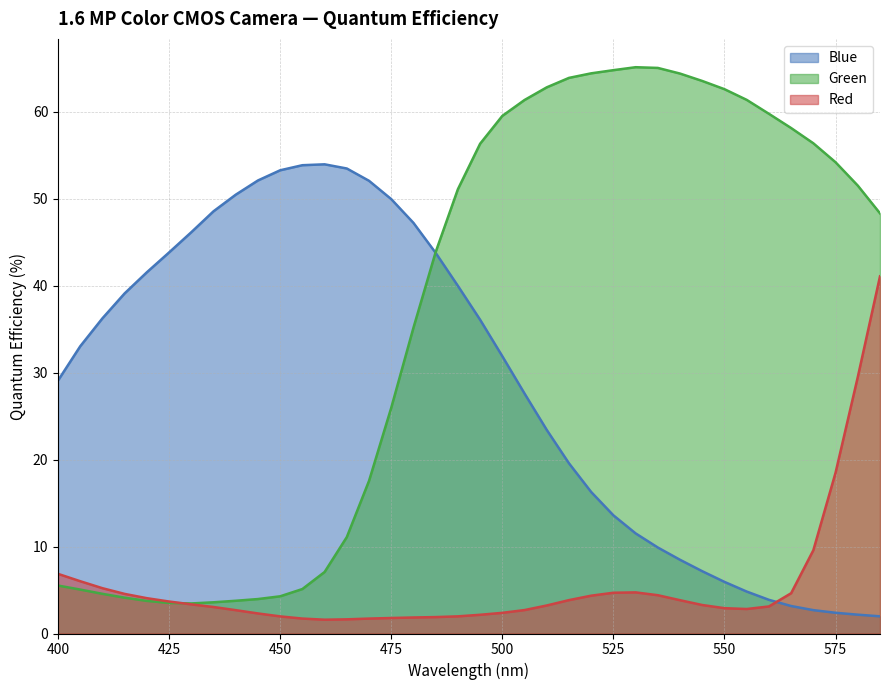

True or false: Blue has more than 1 points higher than both neighbors.

False